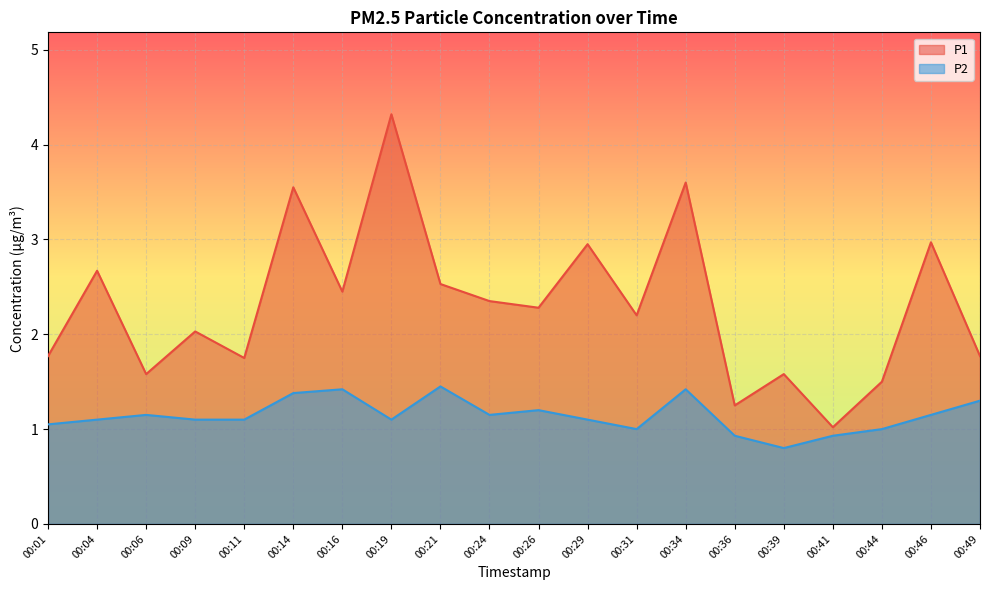

What is the difference between the P2 values at 00:44 and 00:36?

0.1